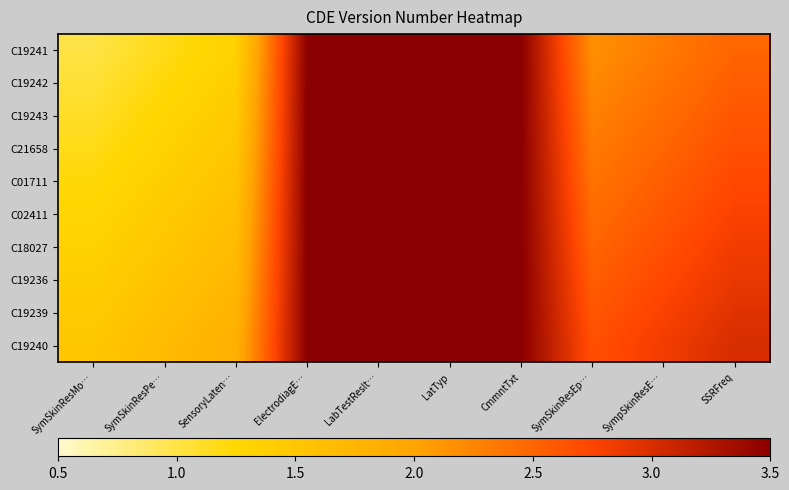

What is the total value across all series at LabTestReslt…?

35.0